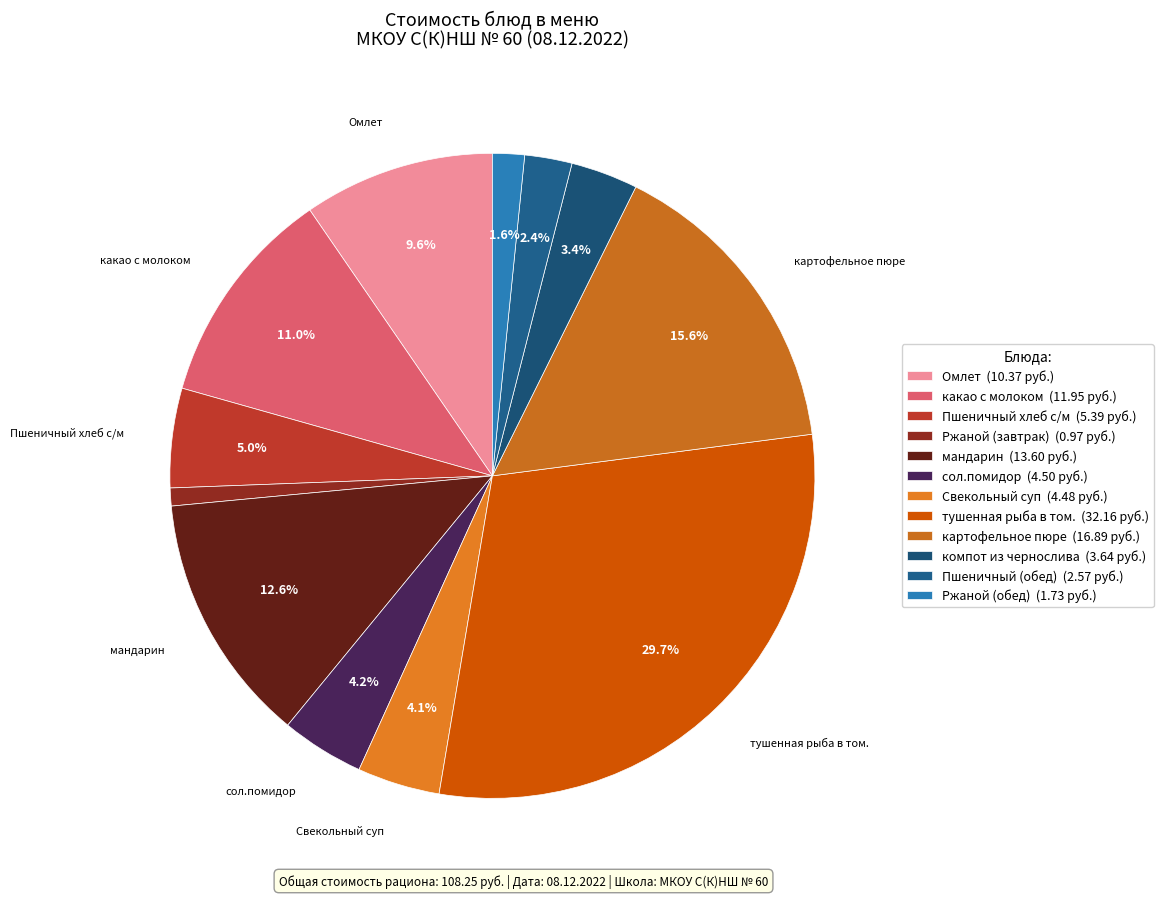

To the nearest percent, what is the difference between the largest and smallest slice percentages?

29%